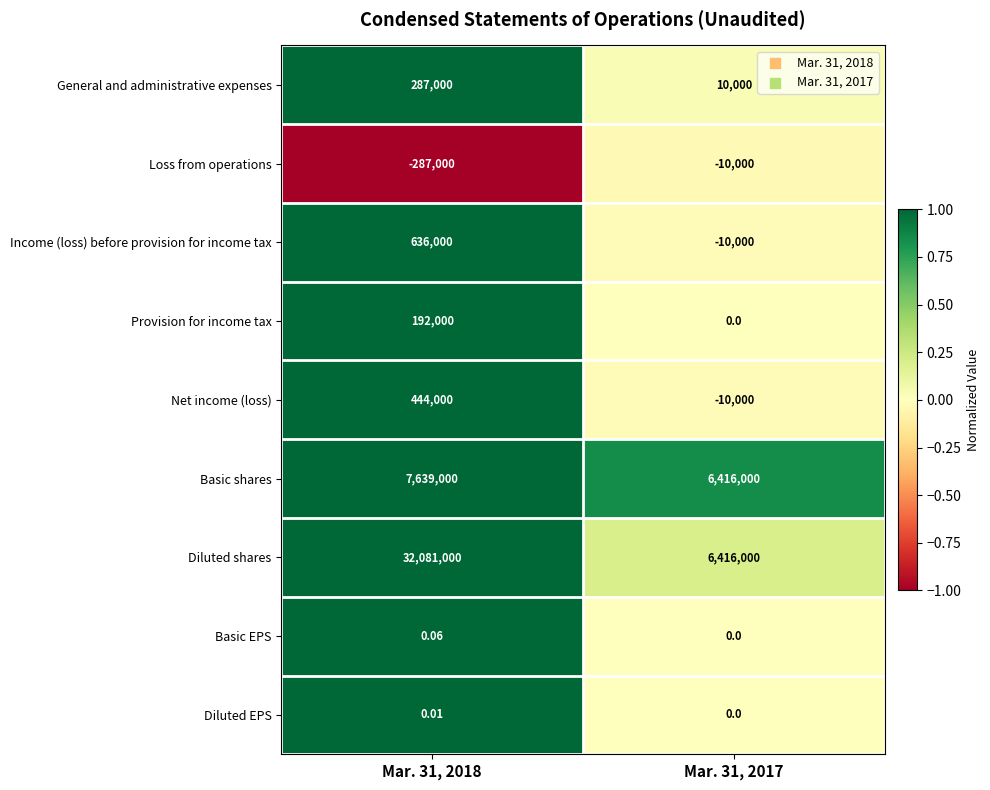

Which series has the widest spread of values?

Diluted shares